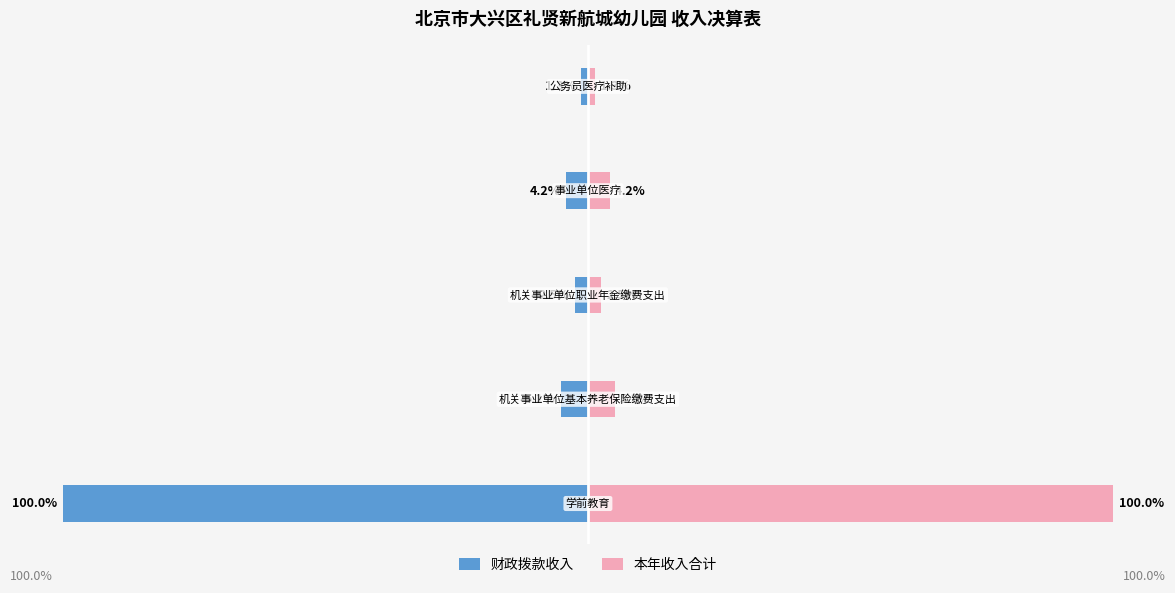

Are the bars grouped side by side (vs. stacked)?

Yes